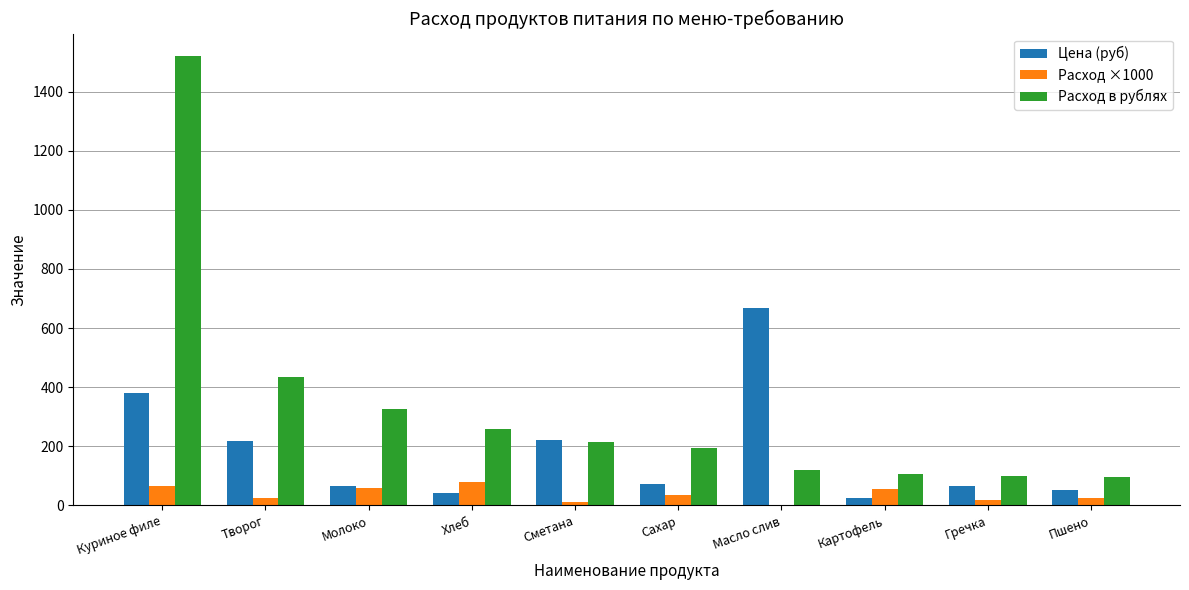

How many values in the Расход в рублях series exceed 215?

5